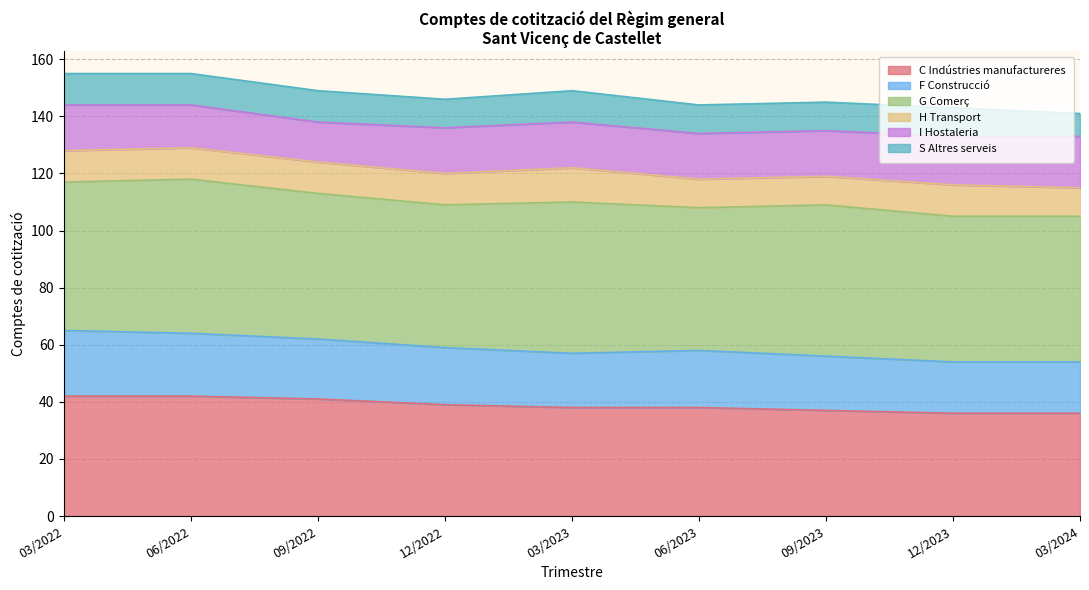

The value of C Indústries manufactureres at 03/2022 is 42. True or false?

True